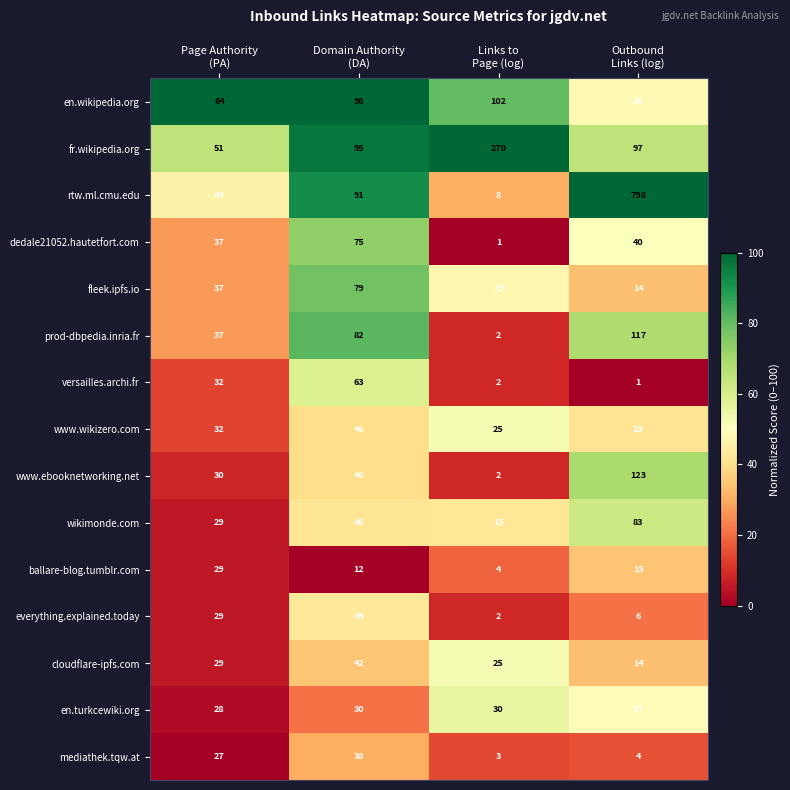

Count the ballare-blog.tumblr.com values in the range 12 to 29.

3